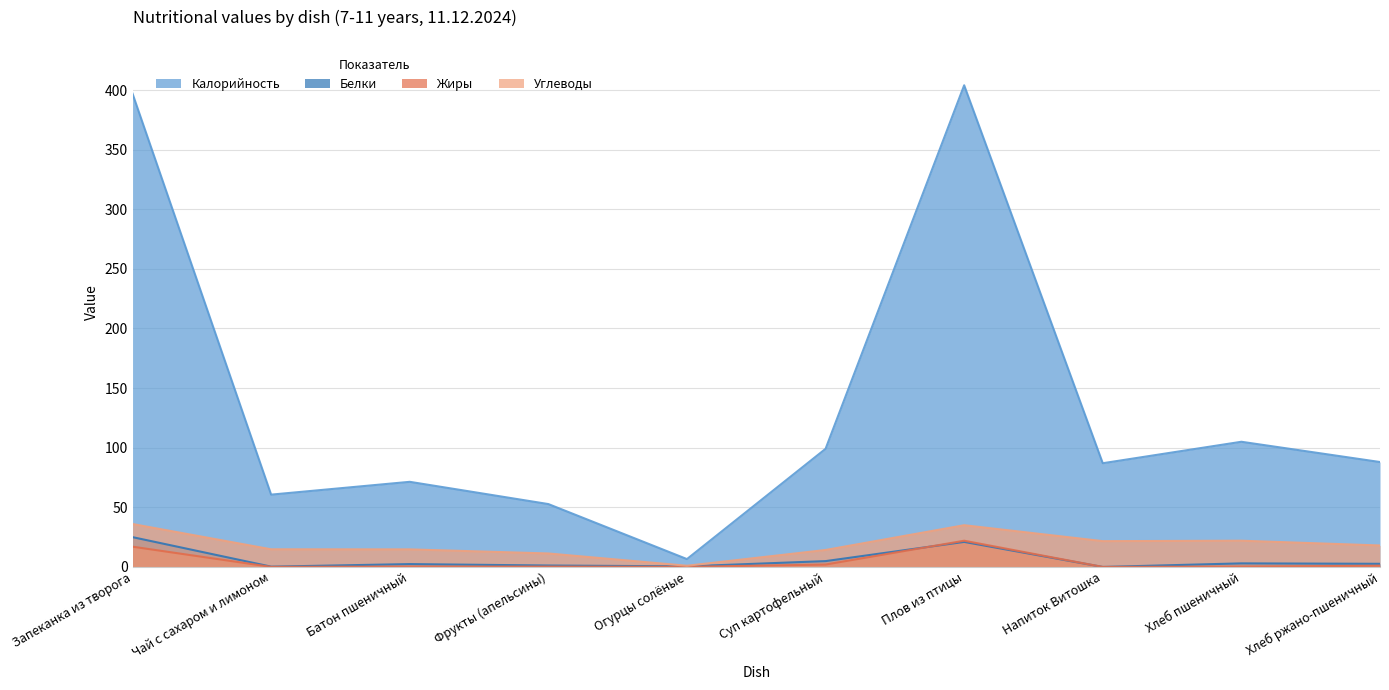

What position from the left is Напиток Витошка?

8